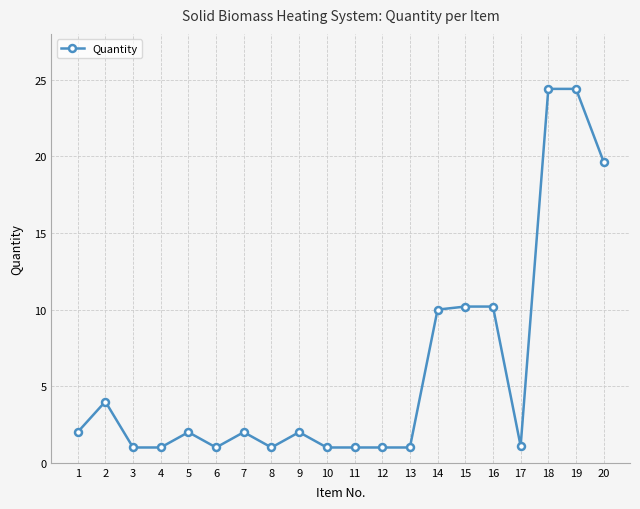

What is the greatest value displayed?

24.4